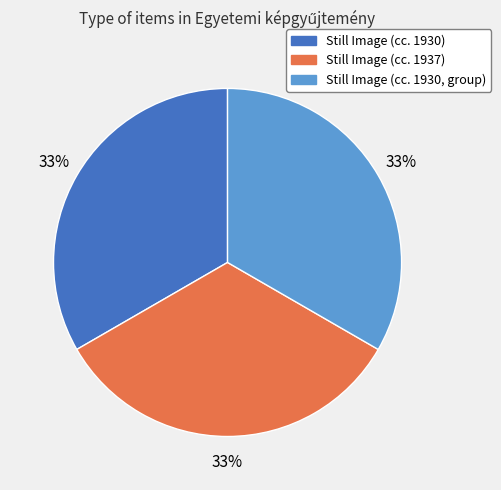

Does any single category account for the majority?

No